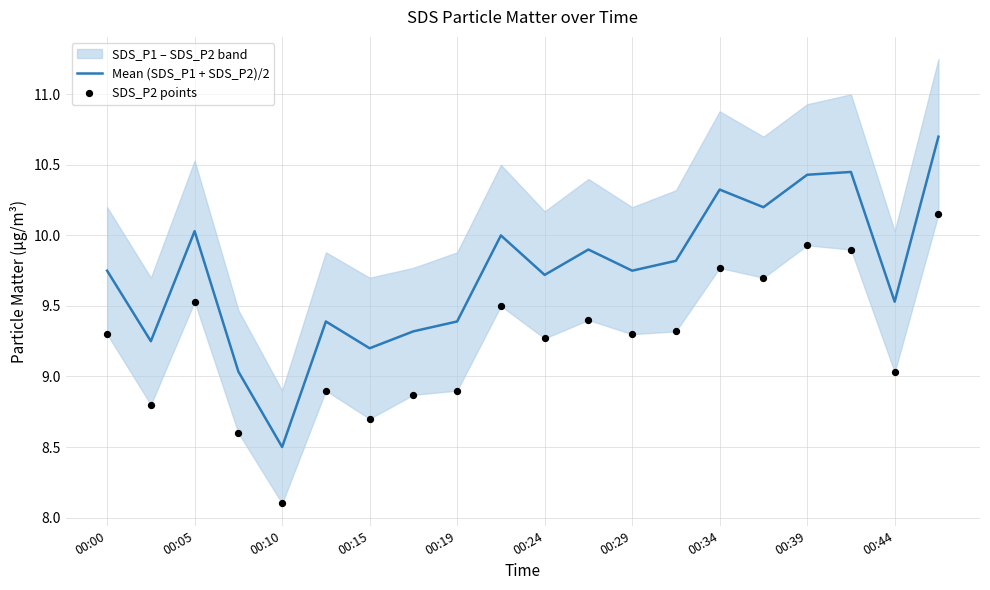

What is the maximum value for Mean (SDS_P1 + SDS_P2)/2?

10.7